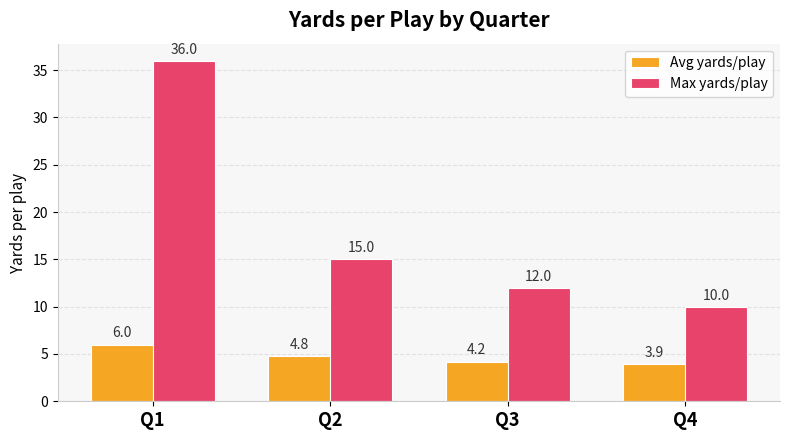

The value of Avg yards/play at Q1 is 6.0. True or false?

True